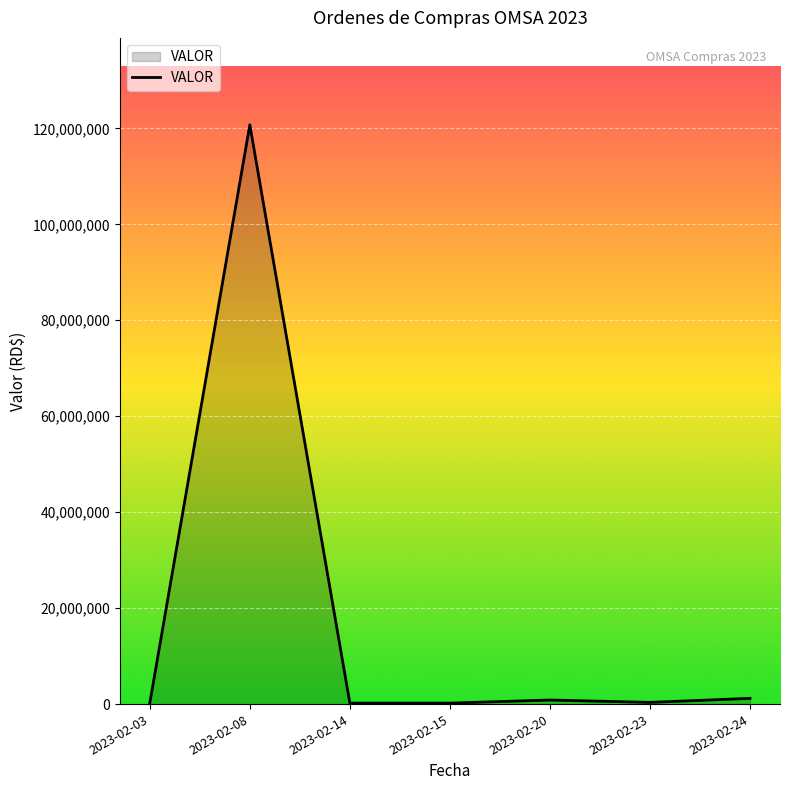

Where is the first local maximum?

2023-02-08